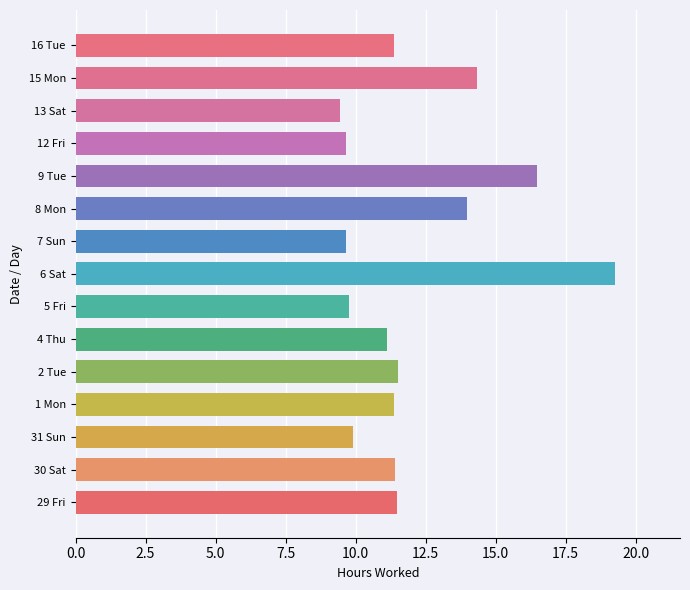

How many bars are there in total?

15